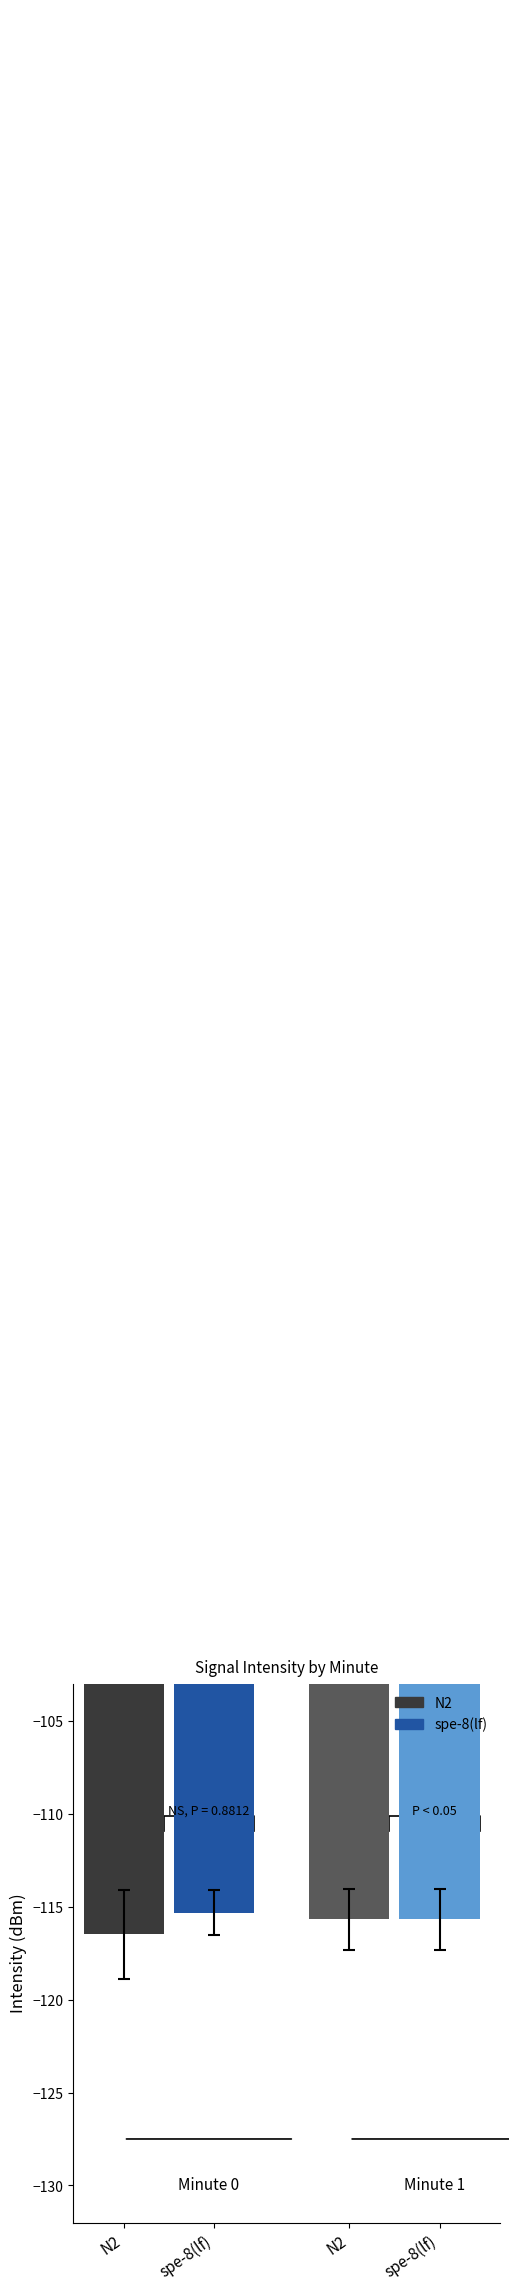

At spe-8(lf), list the series in order from largest to smallest.

spe-8(lf), N2